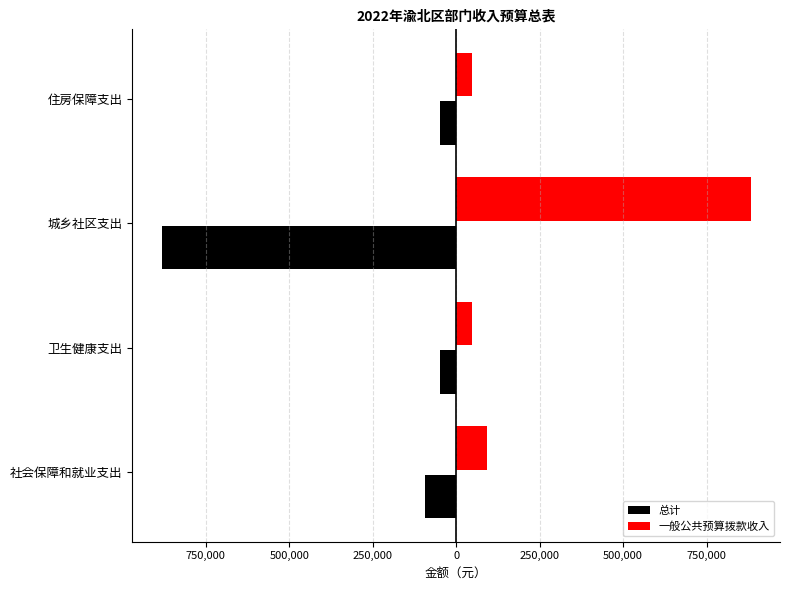

What are all the series names shown in the legend?

总计, 一般公共预算拨款收入